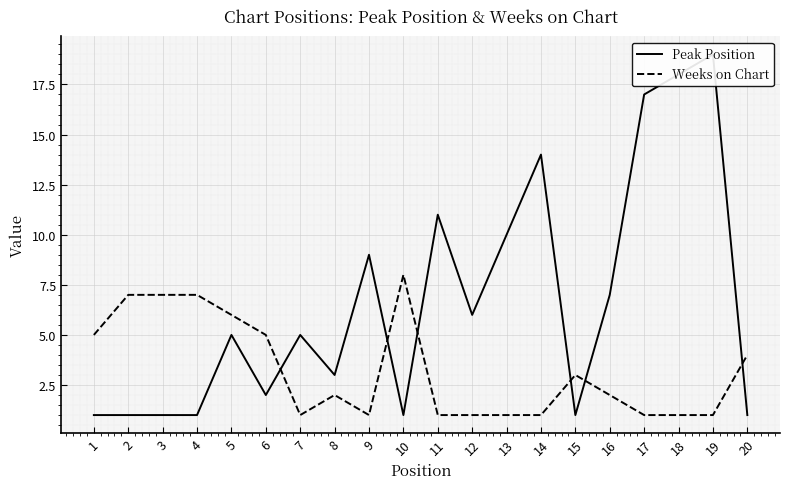

Reading left to right, what are all the values shown in this chart?

Peak Position: 1	1	1	1	5	2	5	3	9	1	11	6	10	14	1	7	17	18	19	1
Weeks on Chart: 5	7	7	7	6	5	1	2	1	8	1	1	1	1	3	2	1	1	1	4